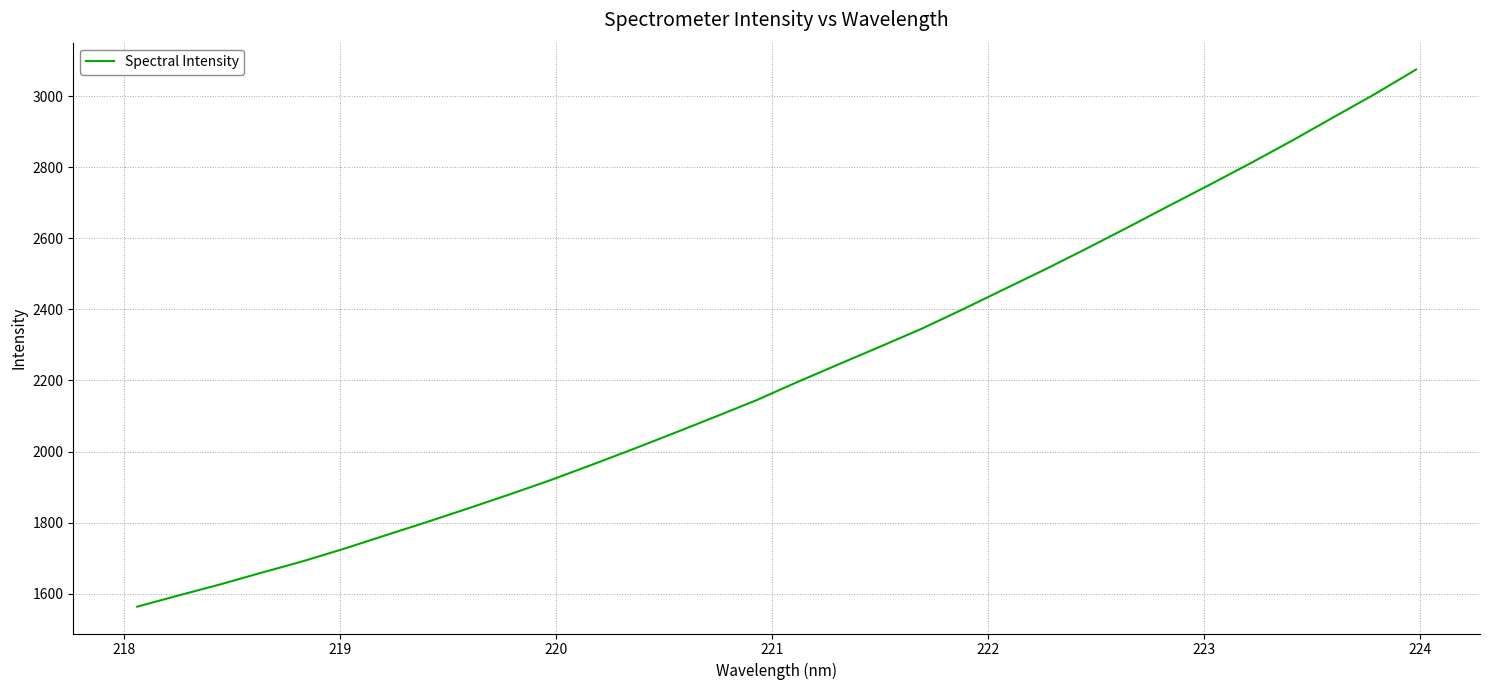

How many lines are shown in the chart?

1